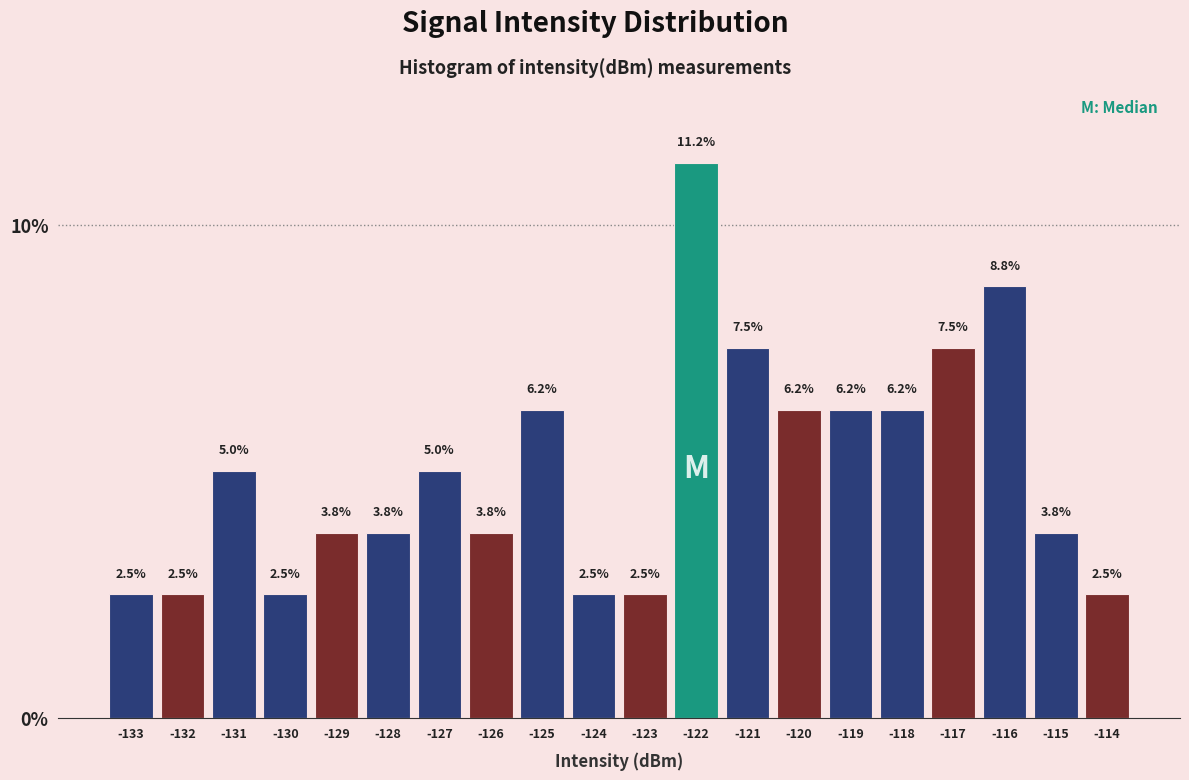

What is the value of the 10th bar from the left?

2.5